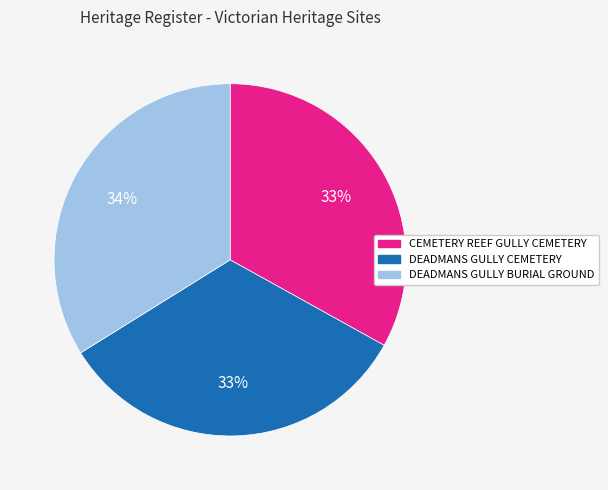

Does DEADMANS GULLY BURIAL GROUND account for over 50% of the chart?

No